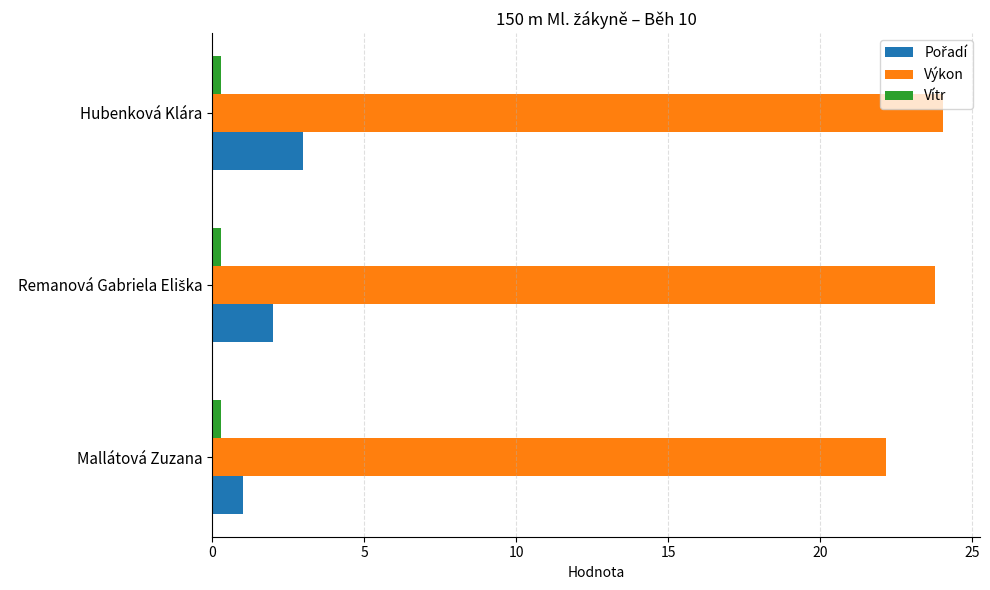

What is the difference between the maximum and minimum values in the Výkon series?

1.9